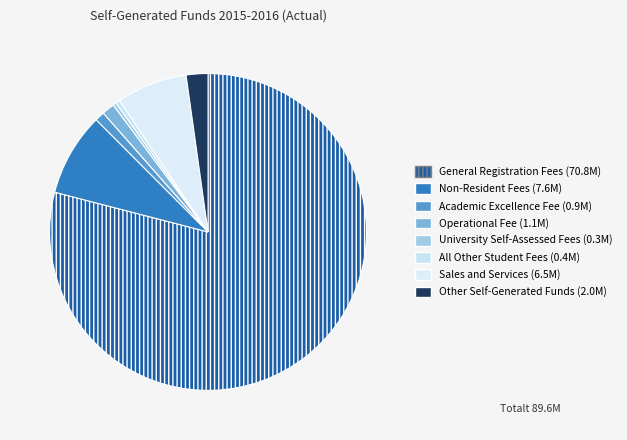

How many slices are in this pie chart?

8